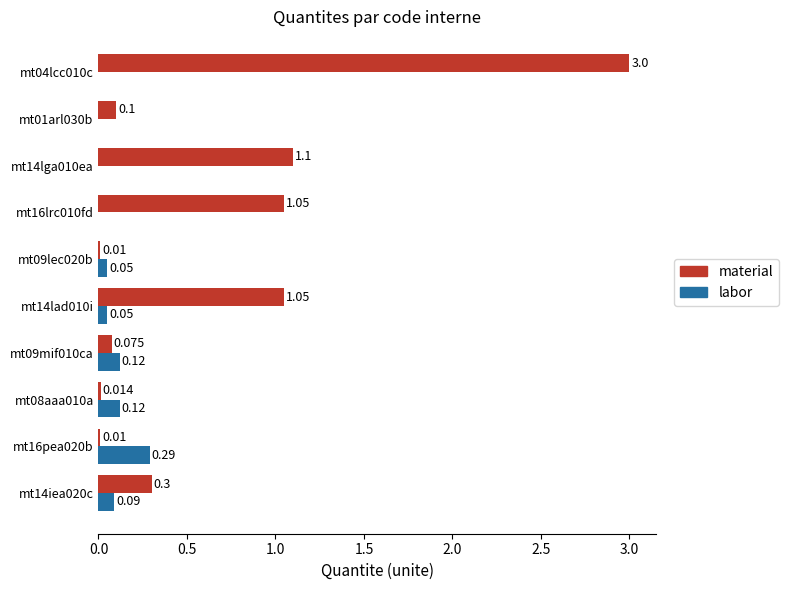

Is the value of material at mt14lad010i greater than the value of labor at mt09lec020b?

Yes